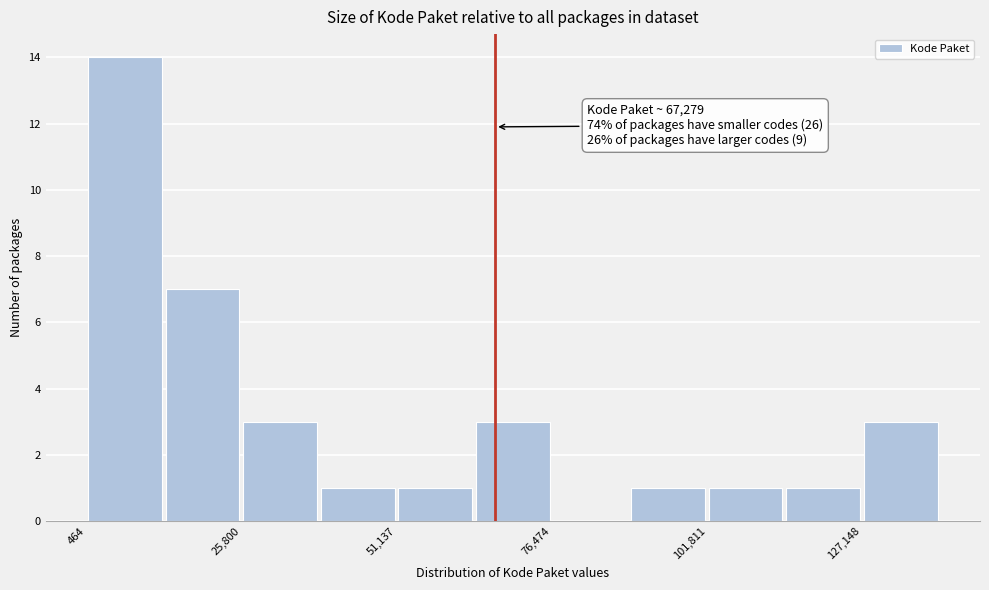

Around what value on the x-axis is the tallest bar? Give the approximate position of its centre, as read against the axis.

5000